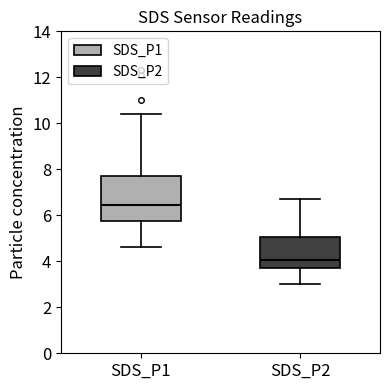

Which box has the highest median line?

SDS_P1